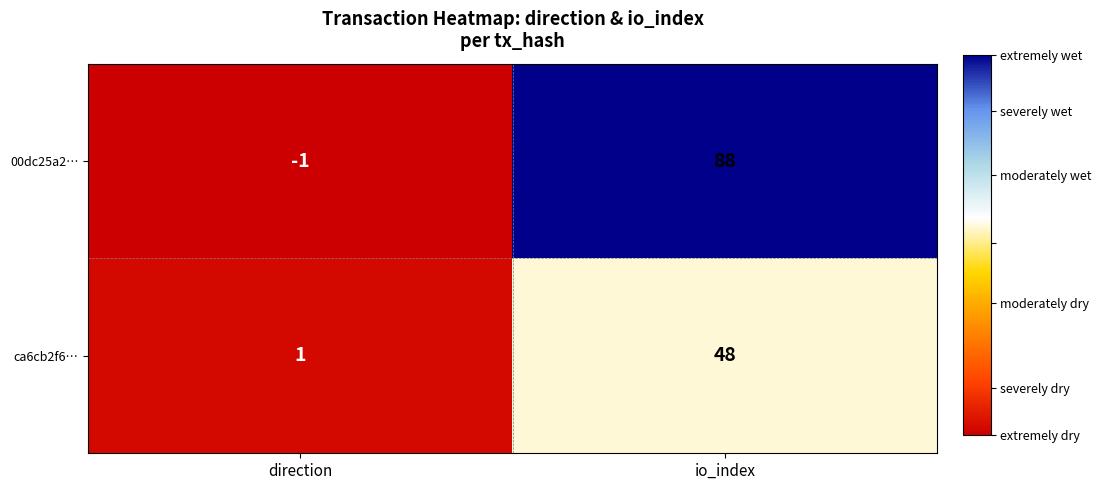

What is the sum of the 00dc25a2… values at direction and io_index?

87